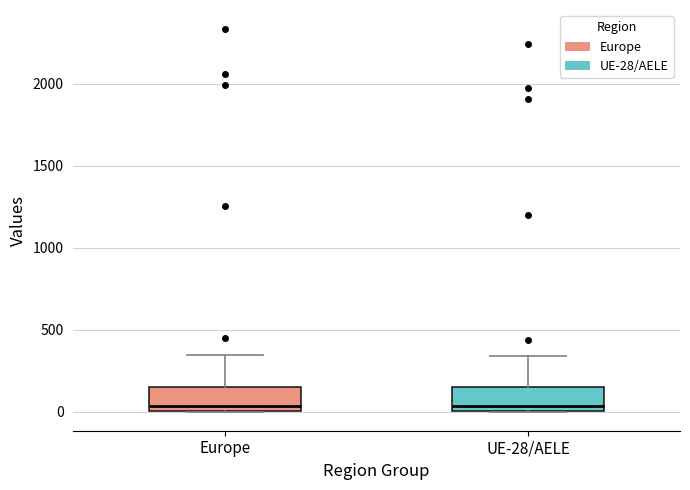

Reading left to right, transcribe this box plot: for each box, give where its median line is, the range the box spans, and where its two whiskers end, as read against the y-axis. The values are not printed on the chart, so give them approximately, as read against the axis.

Europe: median 50, box 0 to 150, whiskers 0 to 350
UE-28/AELE: median 50, box 0 to 150, whiskers 0 to 350